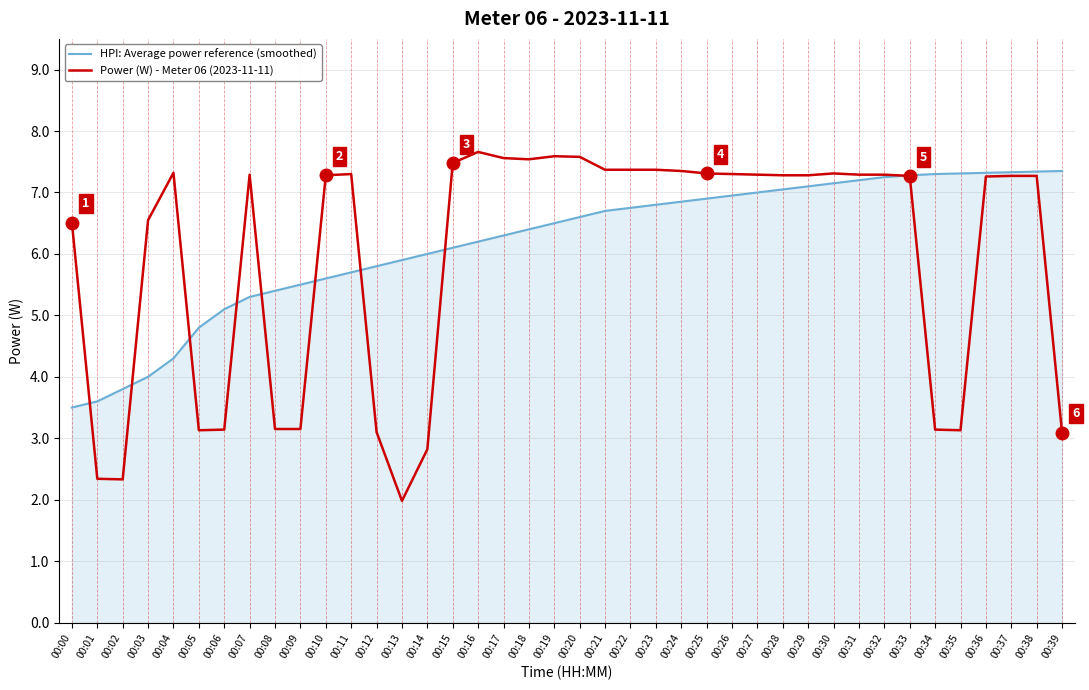

Does the chart have visible grid lines?

Yes